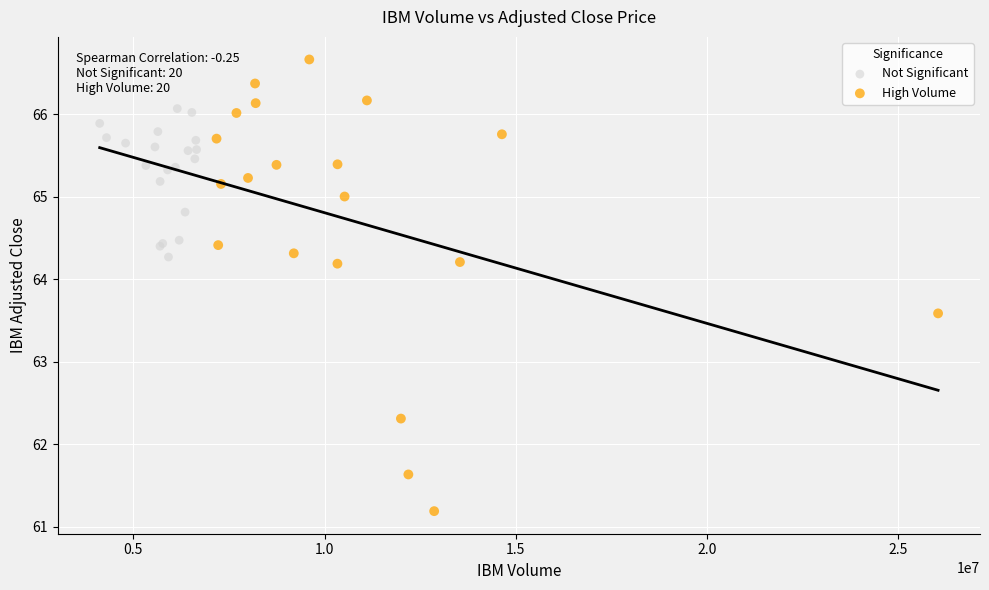

Which series contains the highest Y value?

High Volume